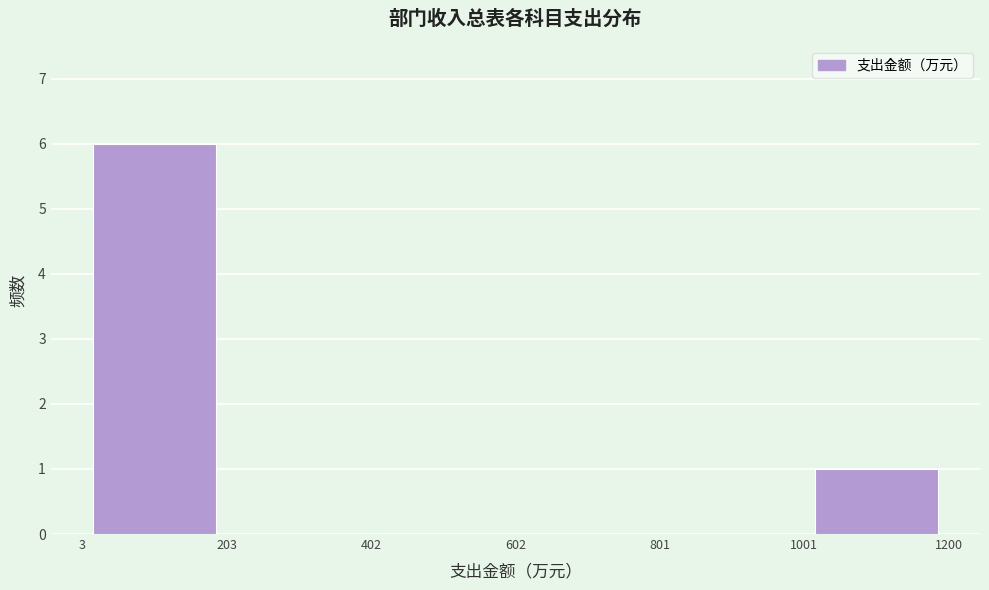

Which range on the x-axis has the tallest bar?

3 to 203